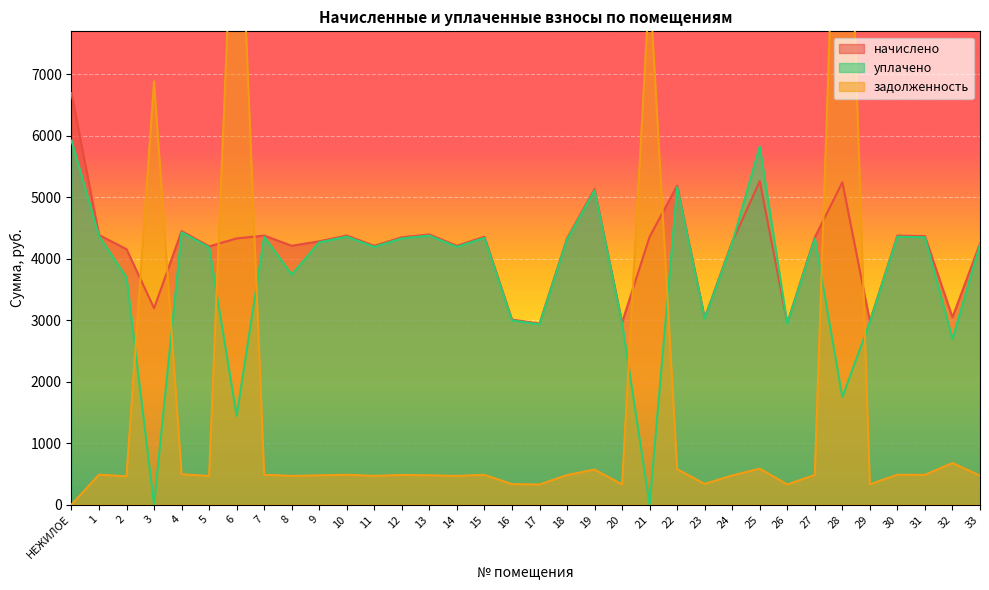

Where does the начислено series first go above 4330?

НЕЖИЛОЕ